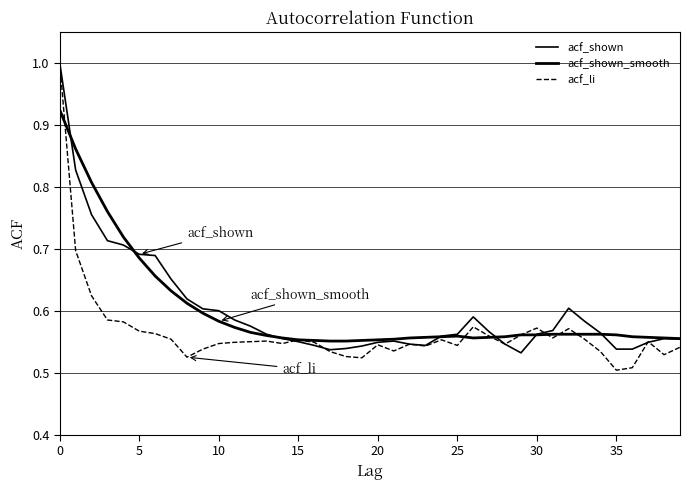

How many lines are shown in the chart?

3